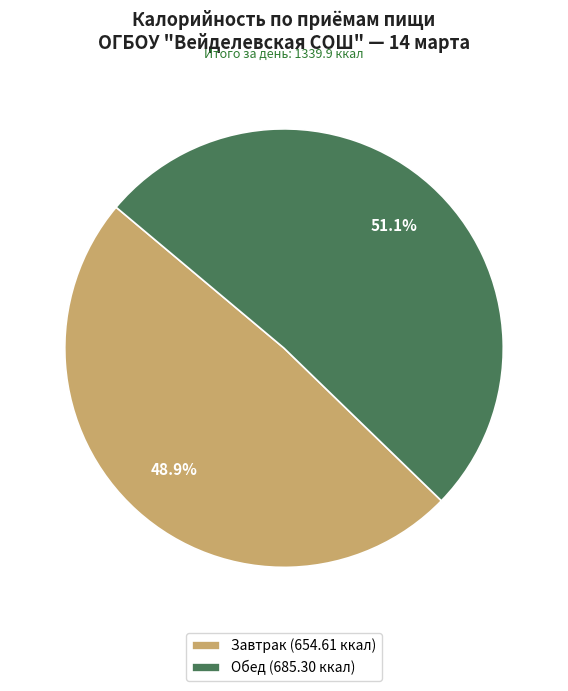

To the nearest percent, what portion does Обед represent?

51%